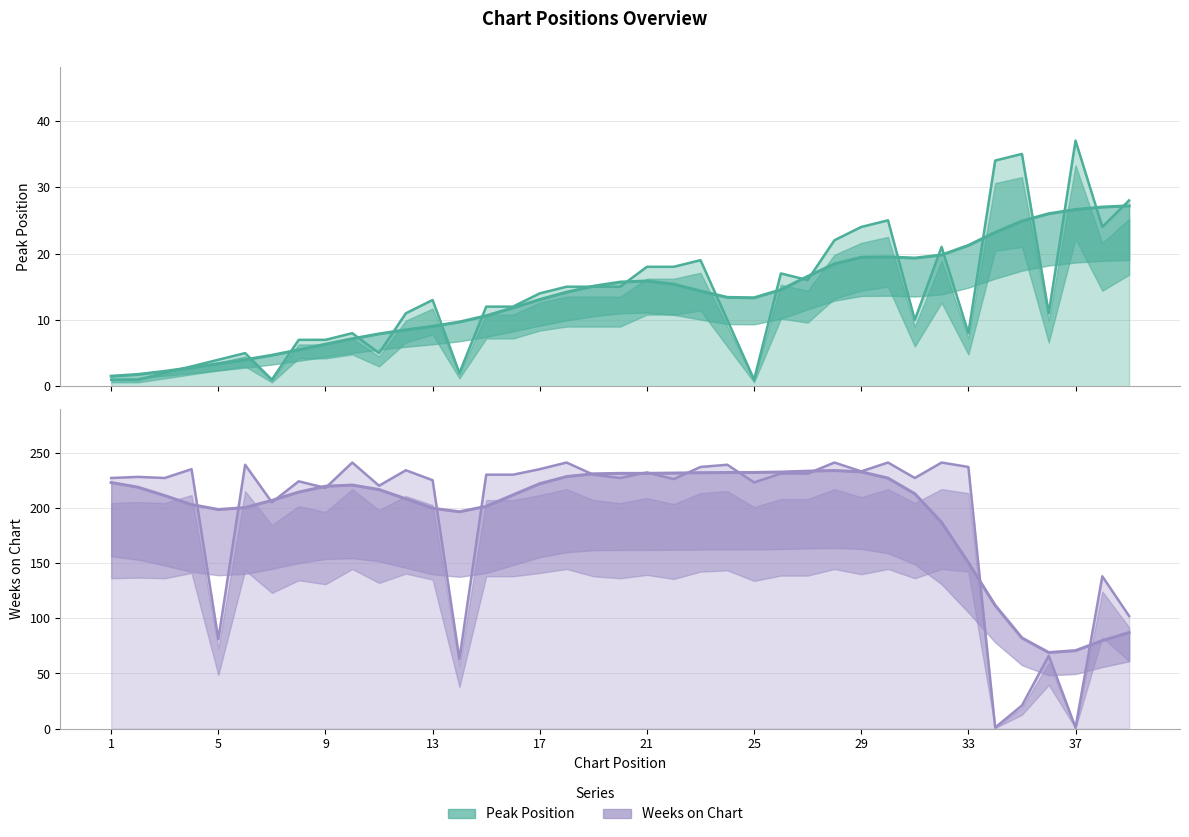

In Weeks on Chart, how many points are higher than both neighbors (excluding endpoints)?

14